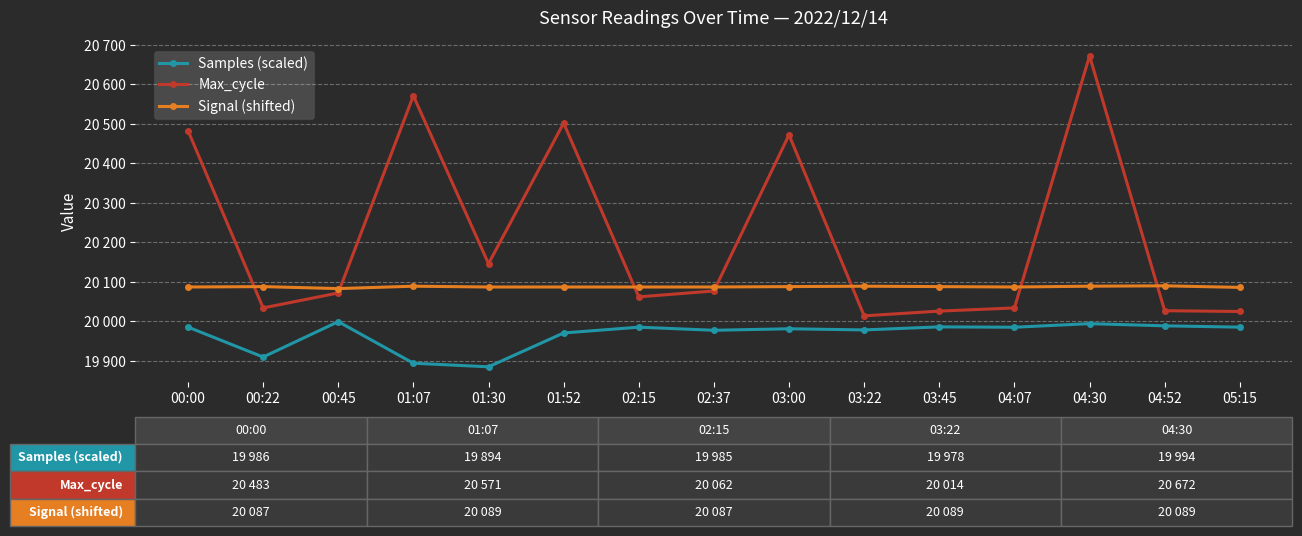

What are all the series names shown in the legend?

Samples (scaled), Max_cycle, Signal (shifted)